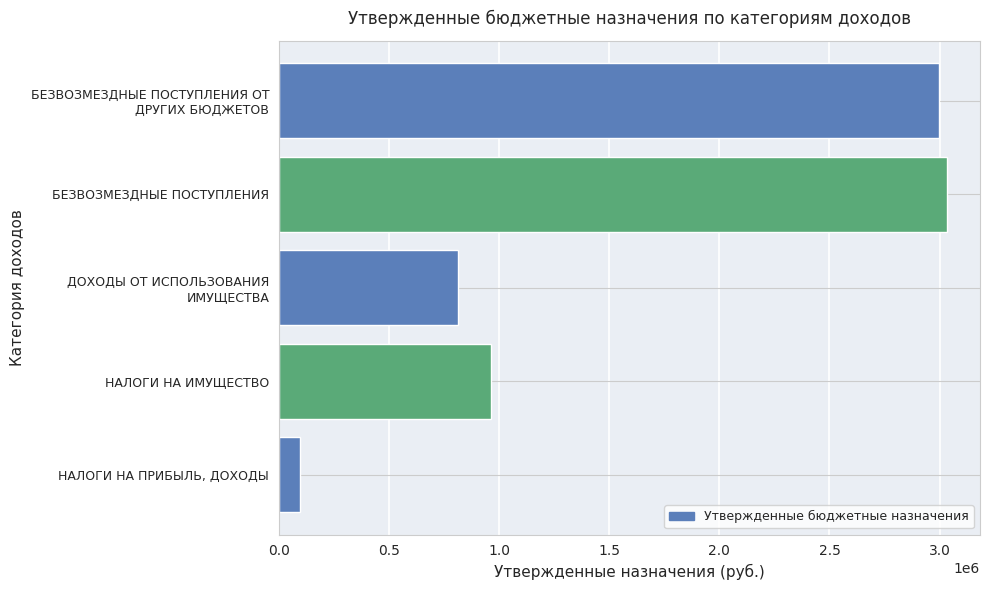

The chart shows a value of 965058 at НАЛОГИ НА ИМУЩЕСТВО. True or false?

True